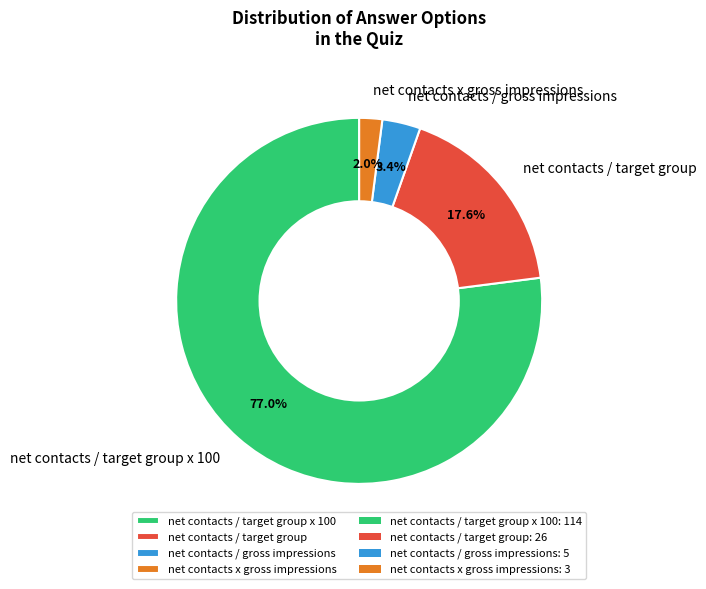

Which category accounts for the majority?

net contacts / target group x 100